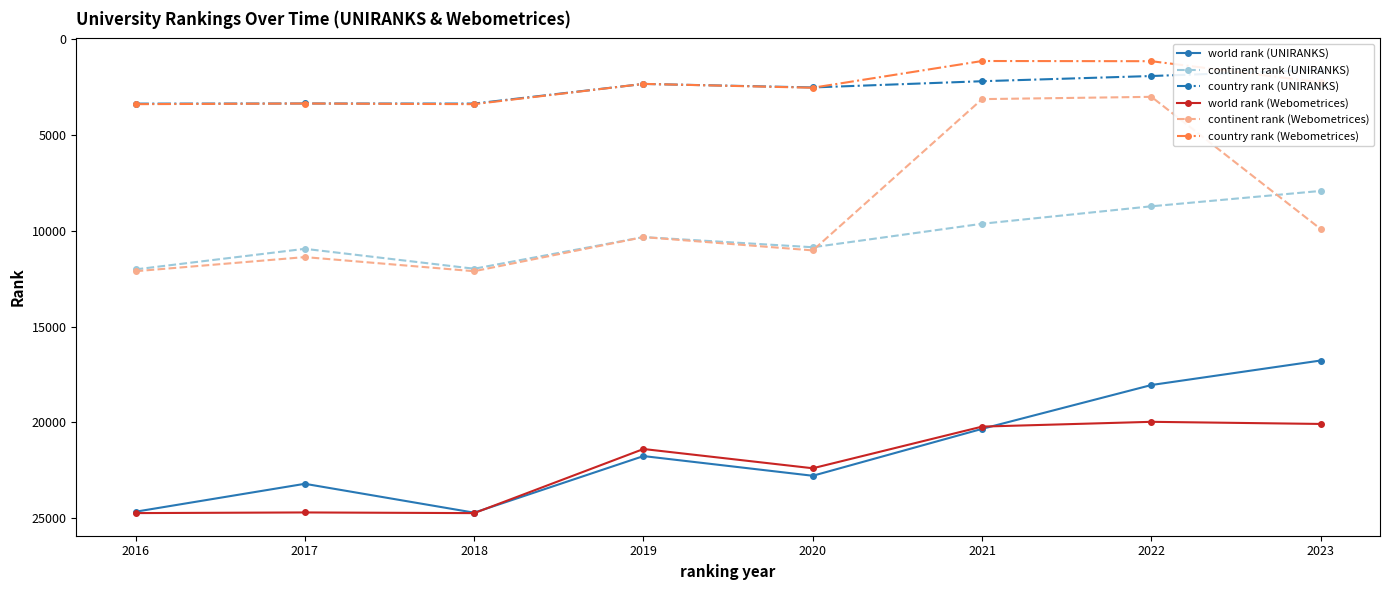

At which category does the chart reach its minimum across all series?

2021